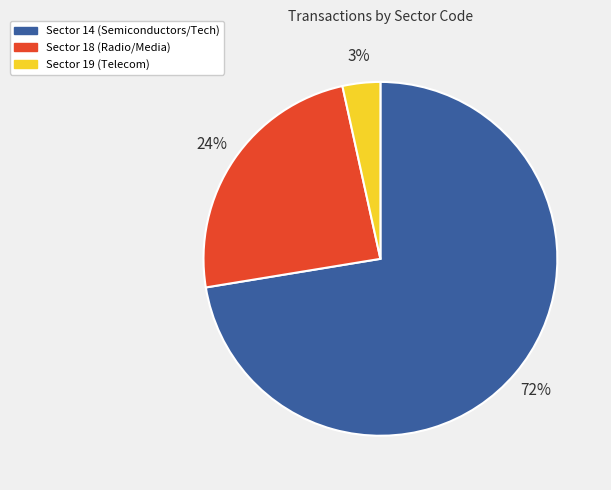

Is there a majority slice in this chart?

Yes